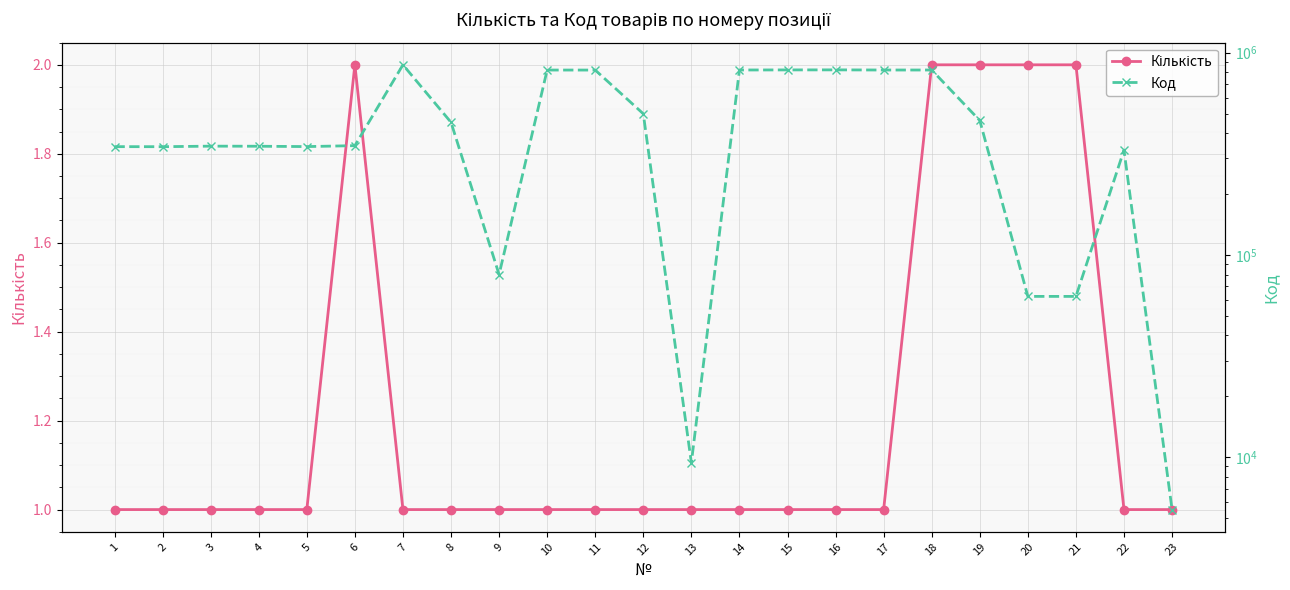

Between 7 and 12, which is larger?

7